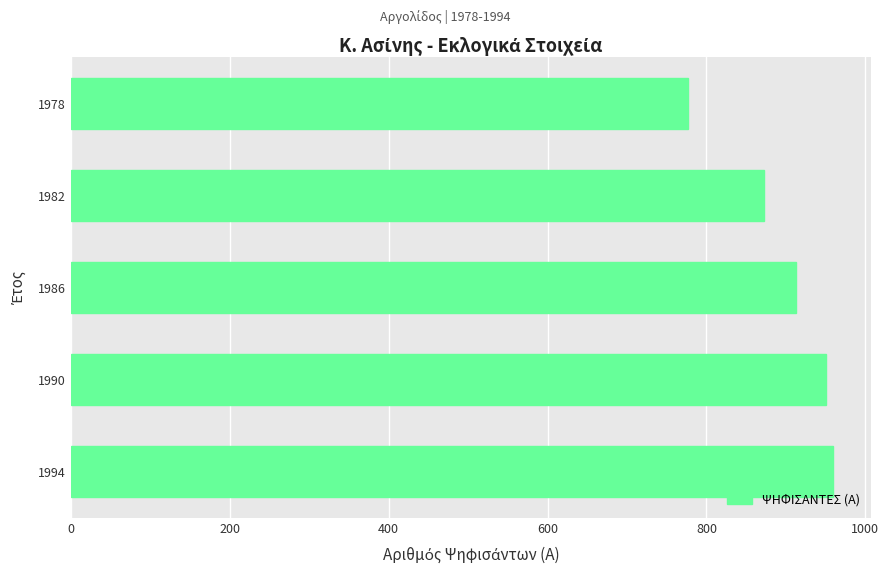

Reading top to bottom, list all the values displayed in this chart.

777	873	913	951	959